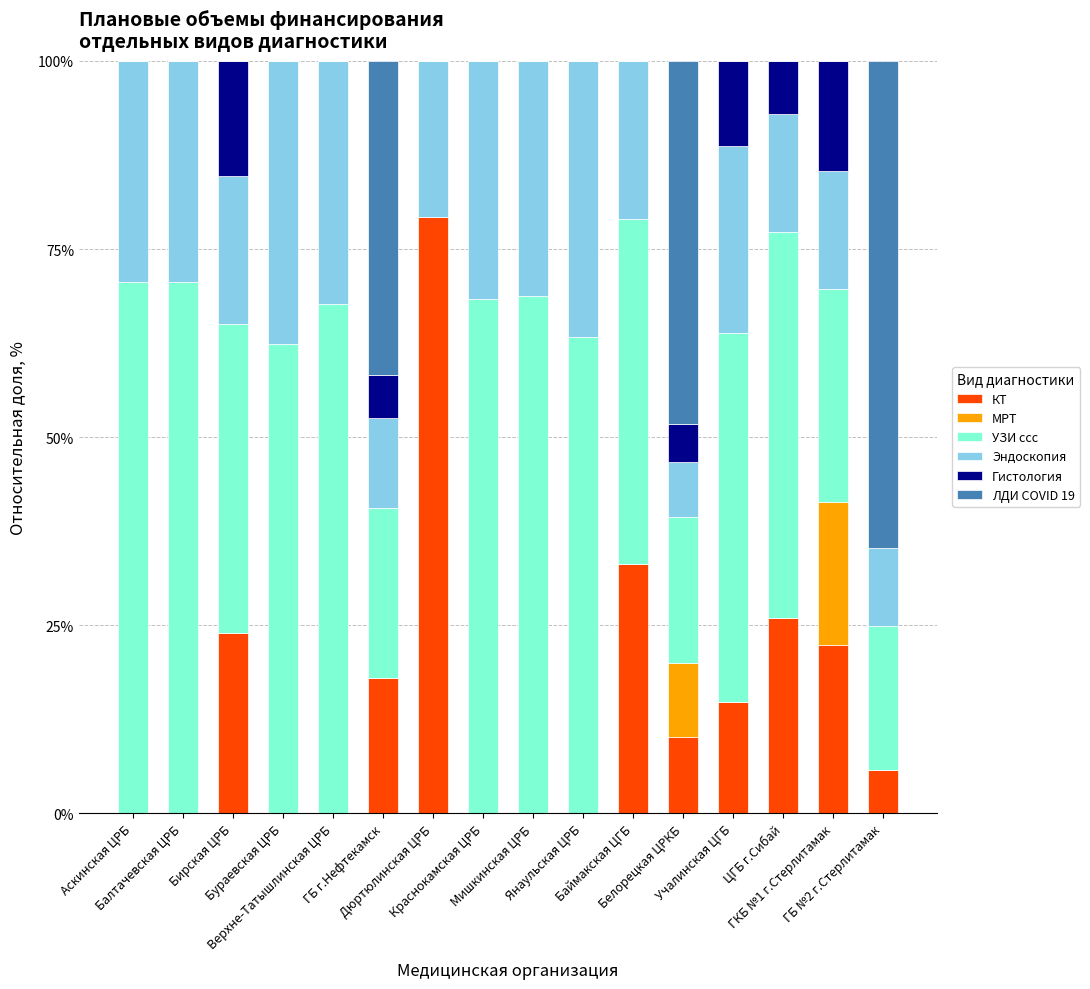

Are the bars horizontal?

No